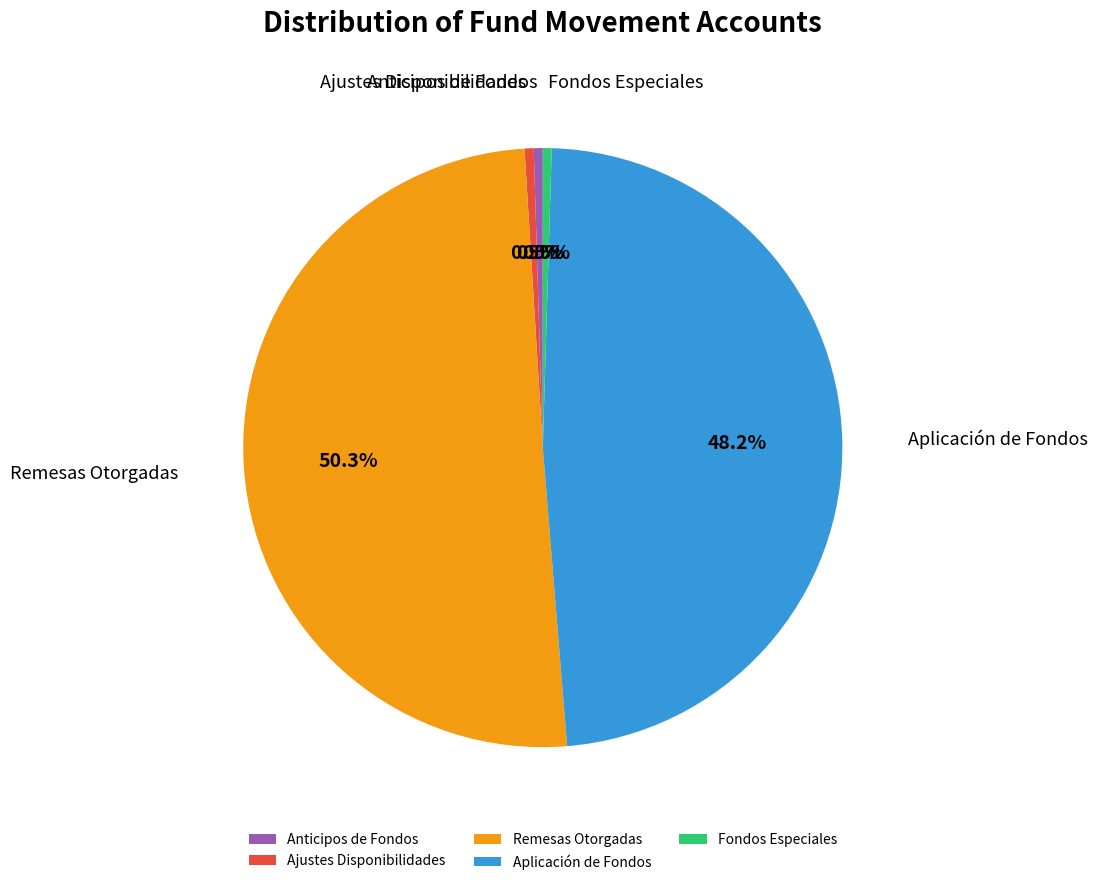

What is the largest slice in the pie chart?

Remesas Otorgadas